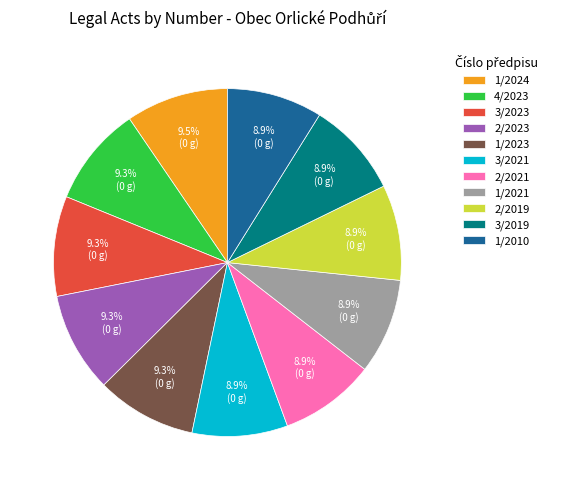

Is 2/2021 the majority of the pie?

No